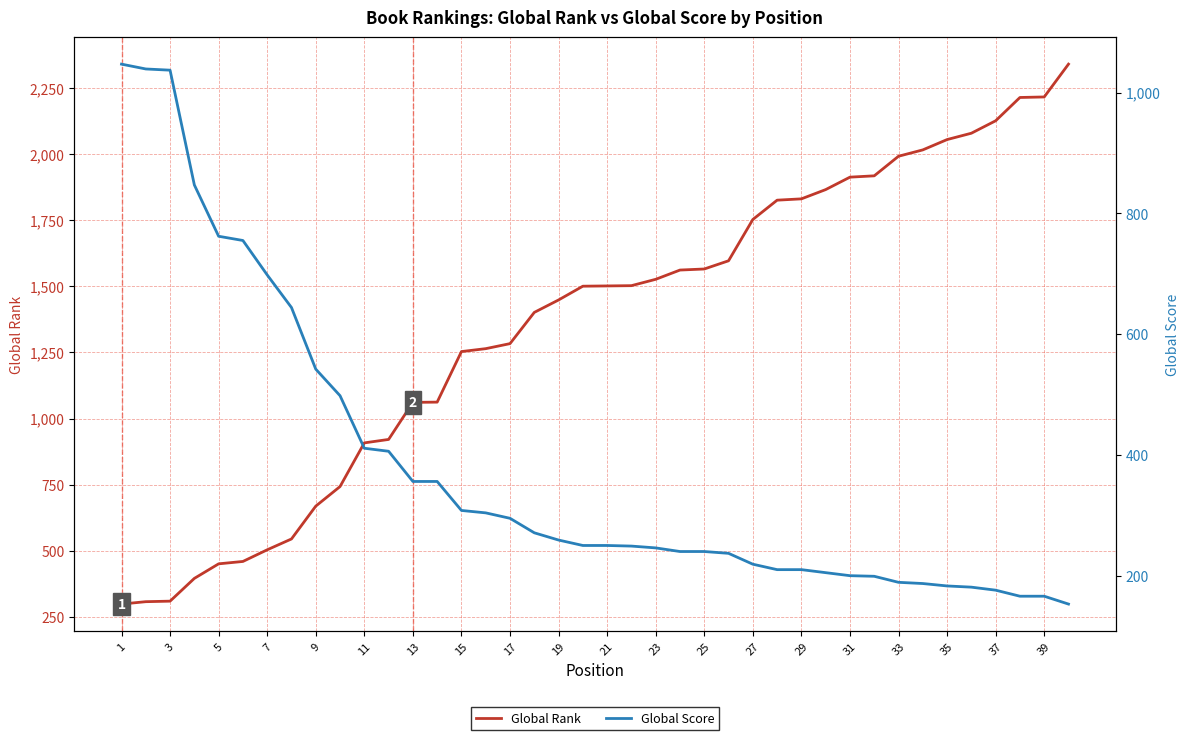

True or false: Global Score has more than 2 points higher than both neighbors.

False